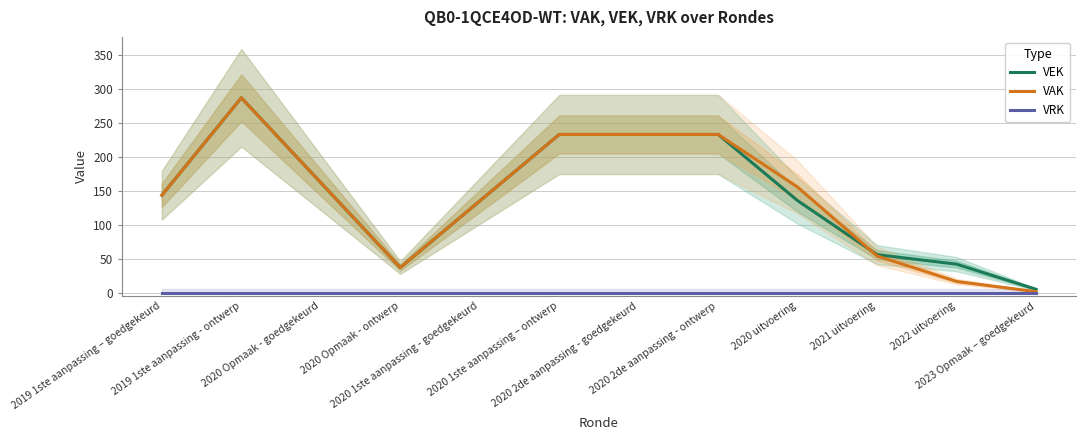

What are all the series names shown in the legend?

VEK, VAK, VRK